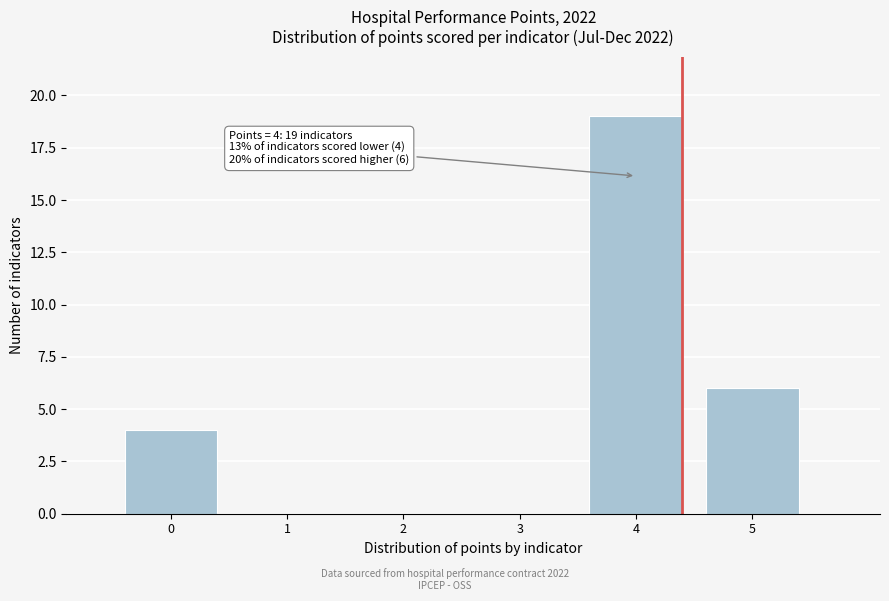

Which range on the x-axis has the tallest bar?

3.5 to 4.5